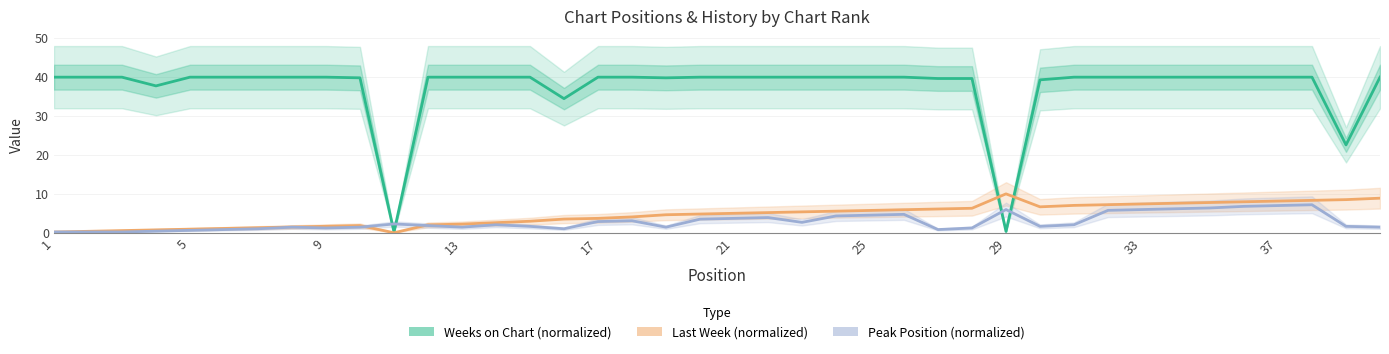

Rank the series at 5 from highest to lowest value.

Weeks on Chart (normalized), Last Week (normalized), Peak Position (normalized)